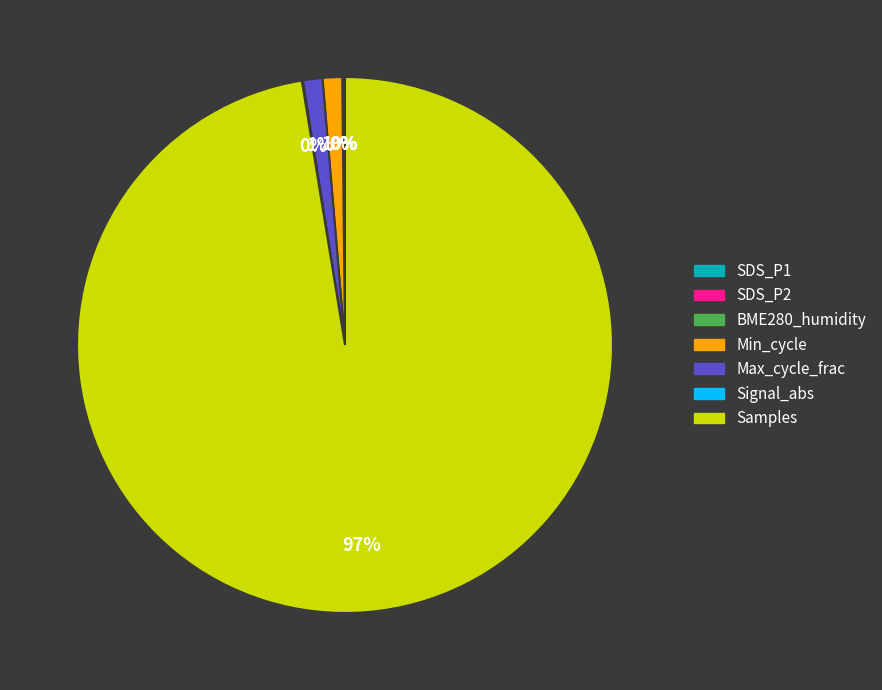

To the nearest percent, what is the average slice percentage?

14%